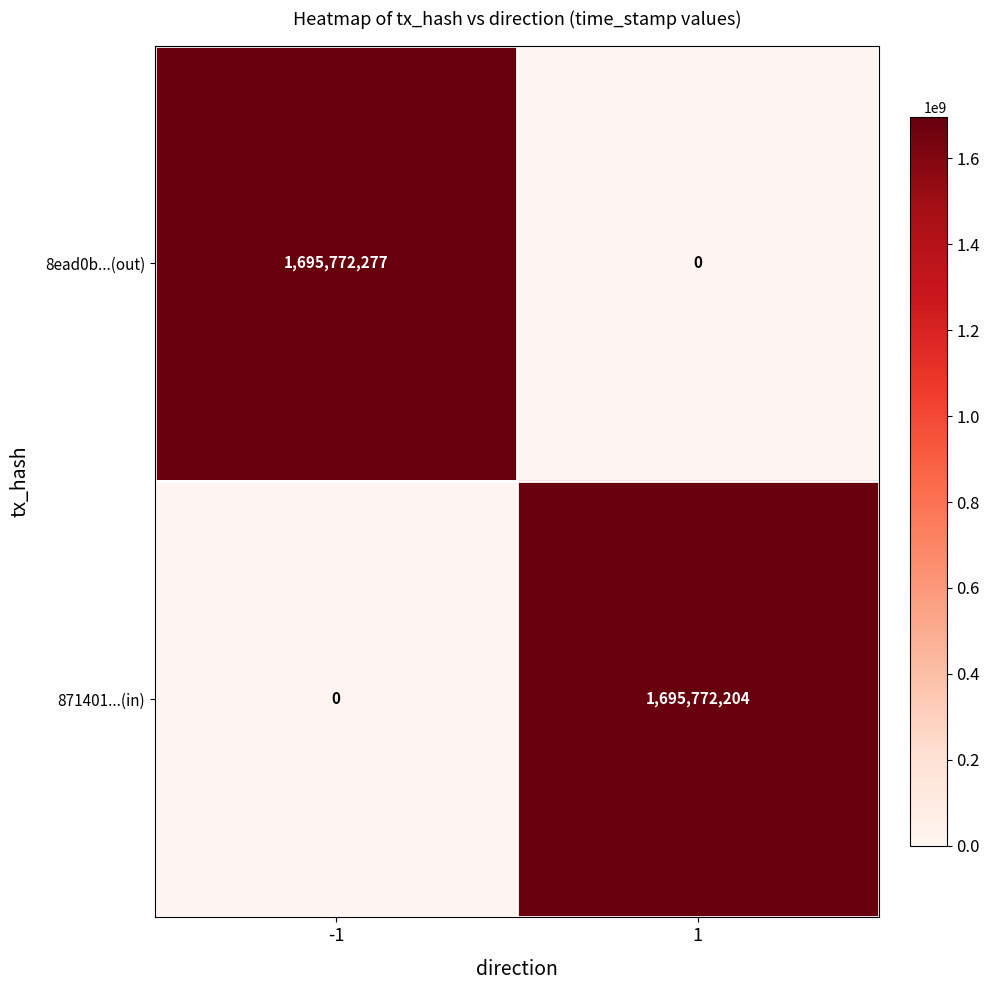

At which category is the sum across all series the highest?

-1